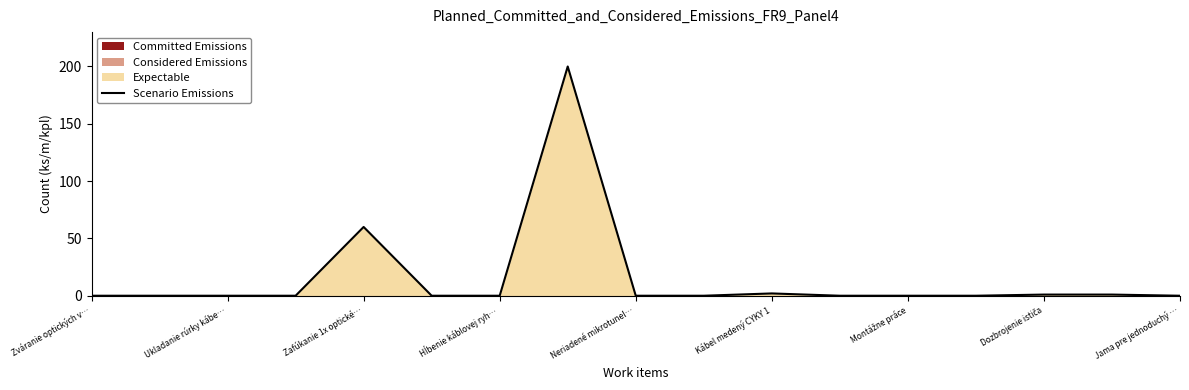

The Scenario Emissions series shows 0 at Jama pre jednoduchý …. True or false?

True